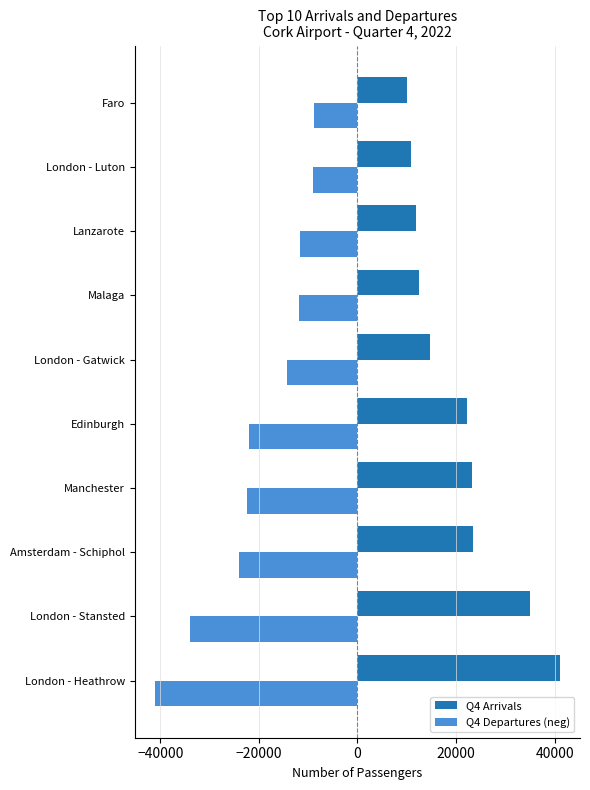

Which series has the largest total across all categories?

Q4 Arrivals